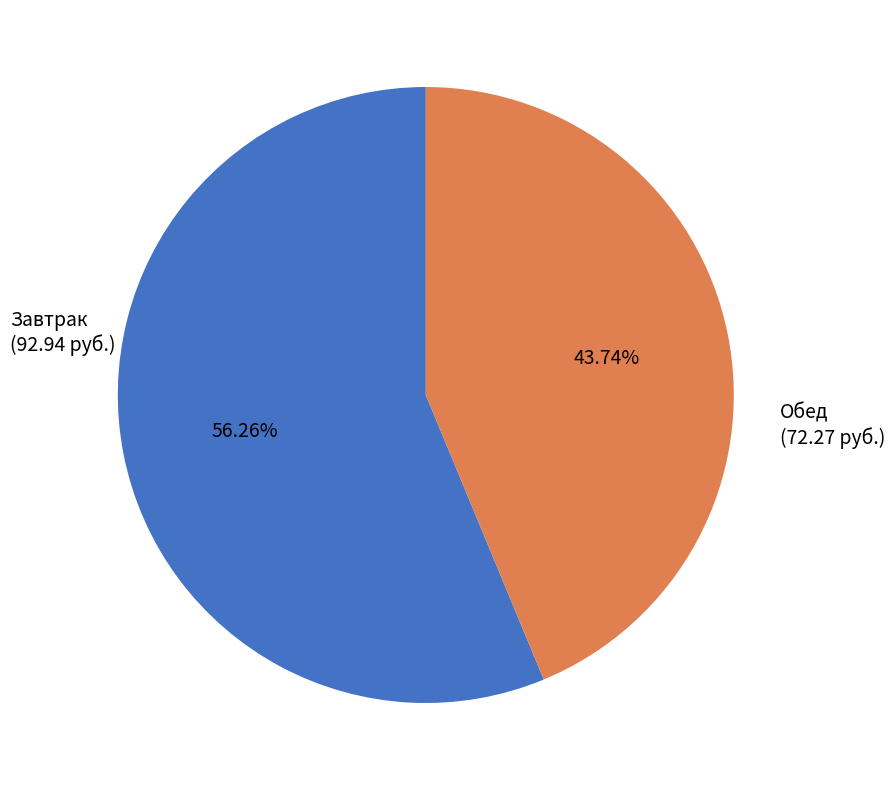

How many slices are in this pie chart?

2